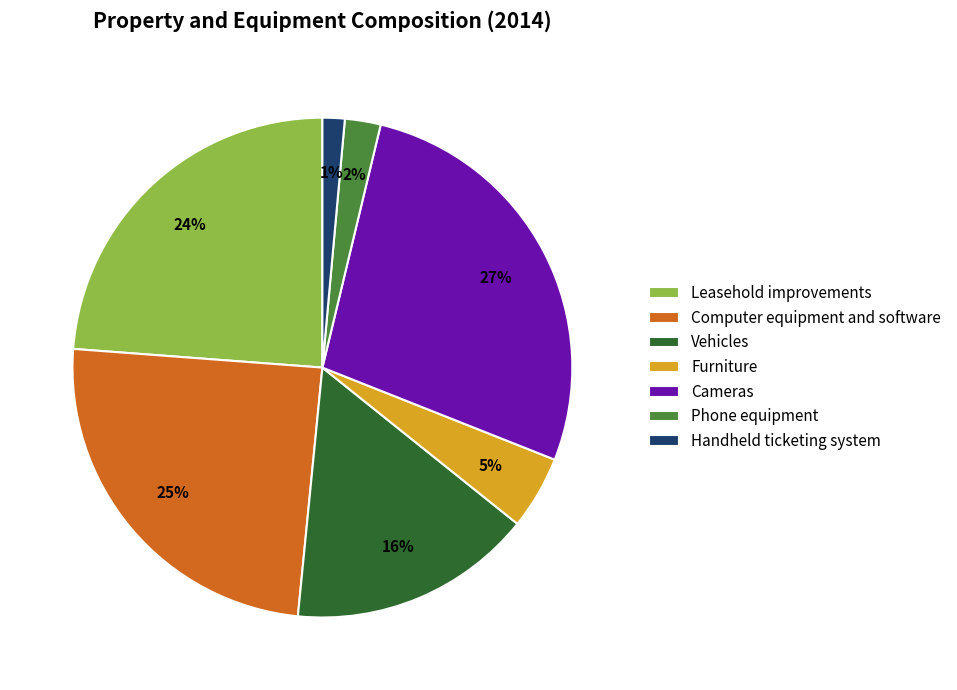

Does Phone equipment account for over 50% of the chart?

No